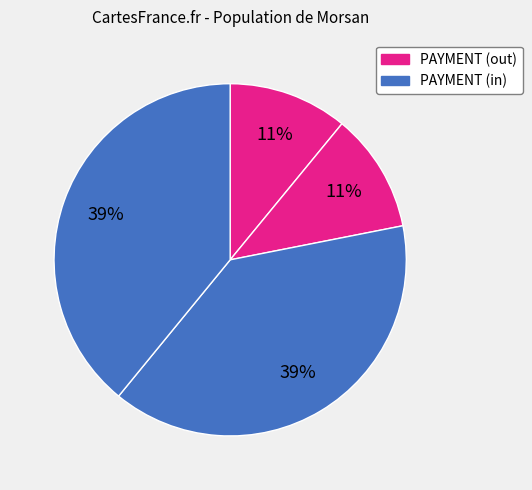

How many segments does this pie chart have?

4